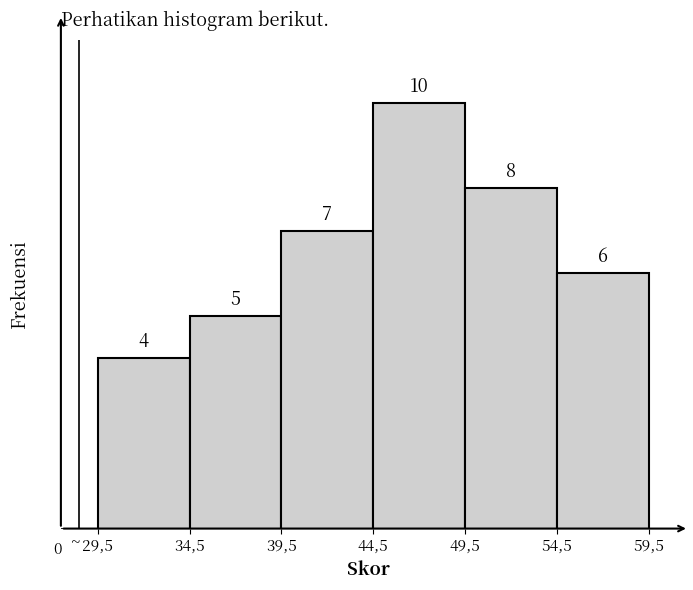

Reading left to right, extract all data points from this chart.

29,5=4	34,5=5	39,5=7	44,5=10	49,5=8	54,5=6